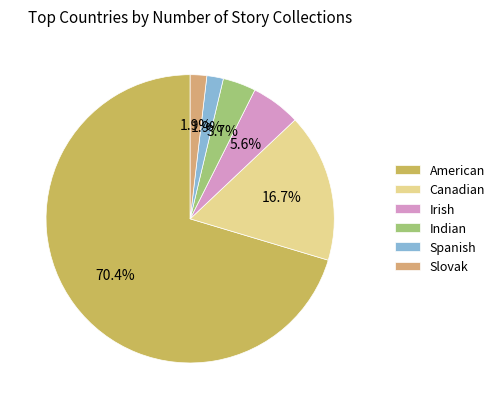

How many segments does this pie chart have?

6